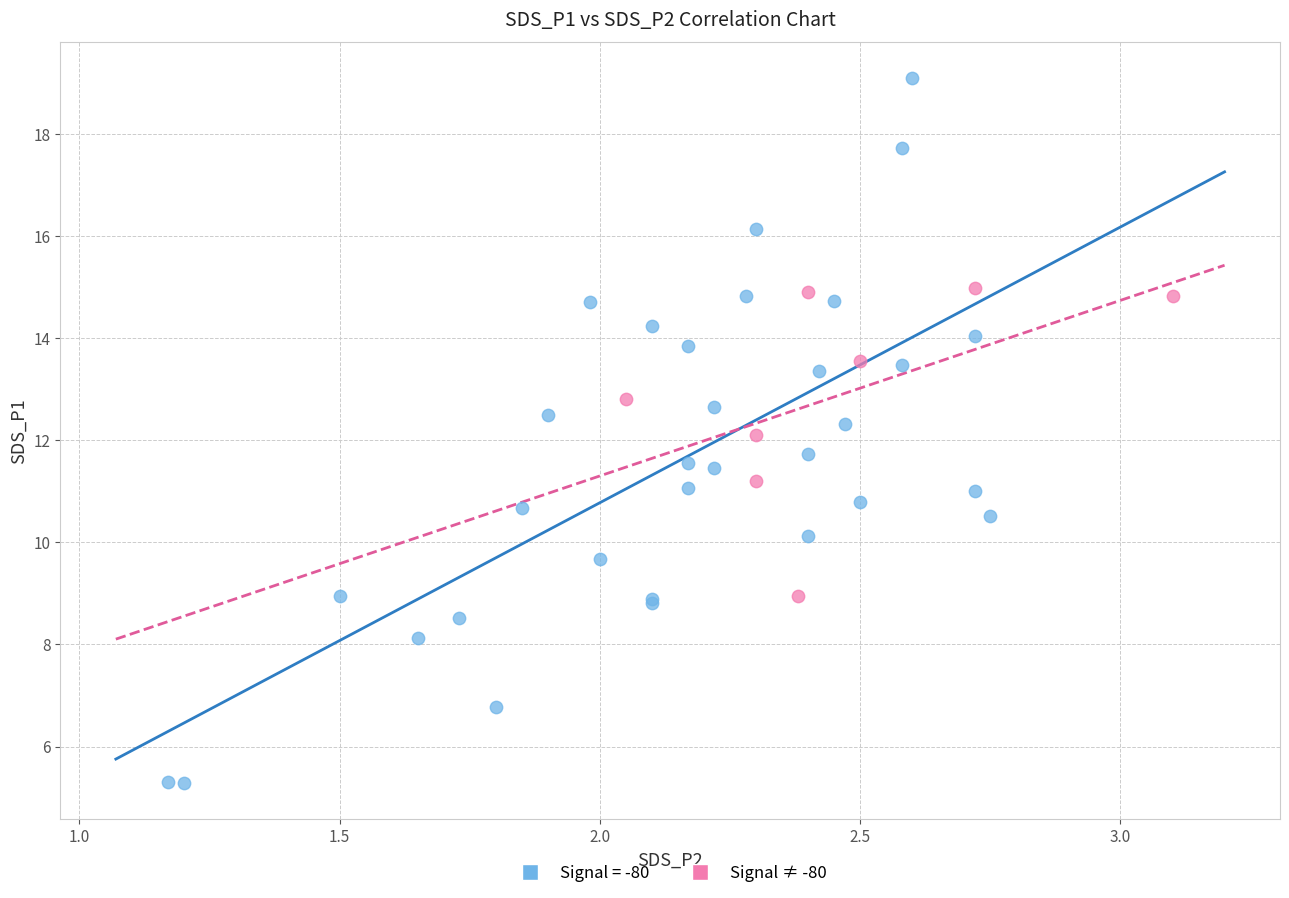

Which series has the largest Y range (max minus min)?

Signal = -80